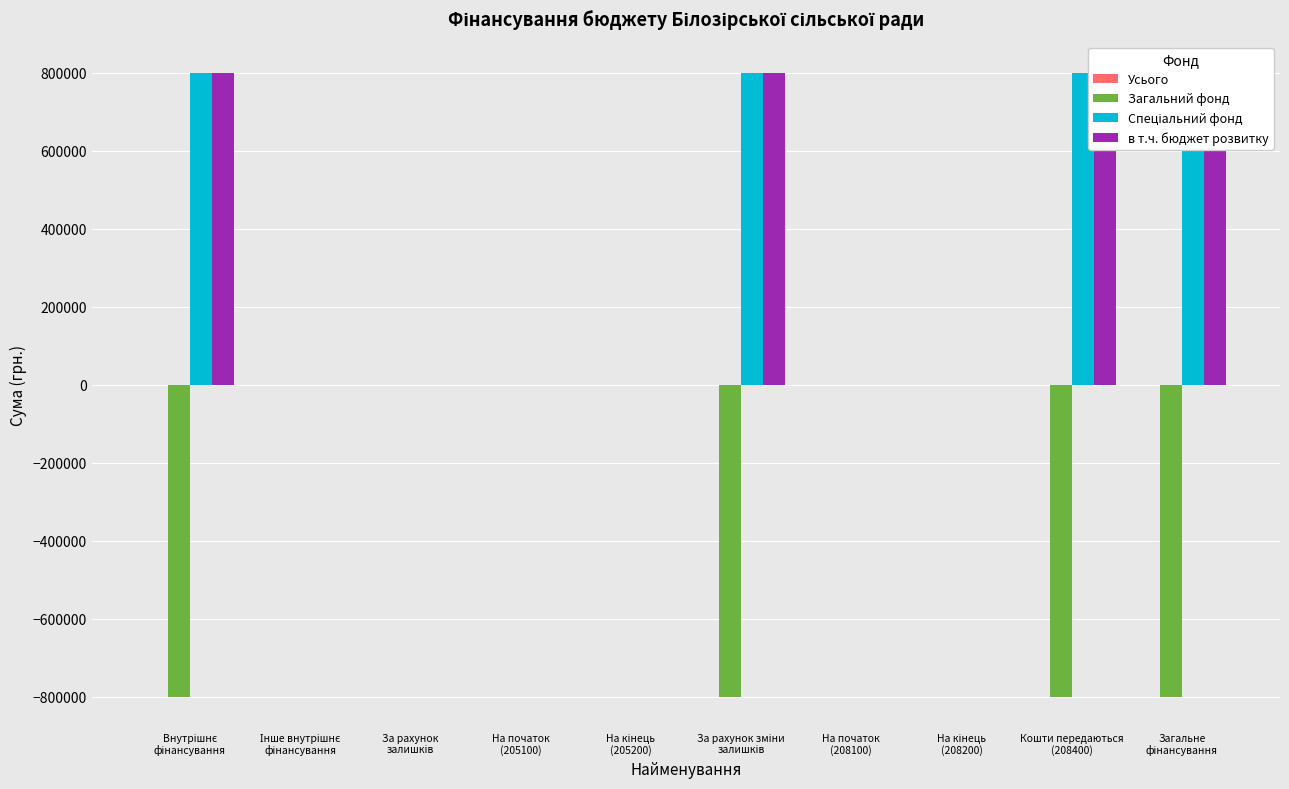

What is the sum of all Загальний фонд values?

-3200000